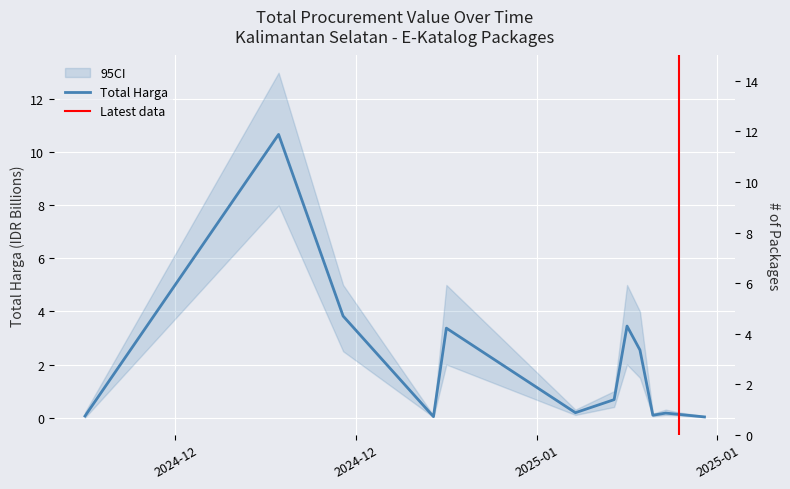

What is the maximum value shown in the chart?

10.7